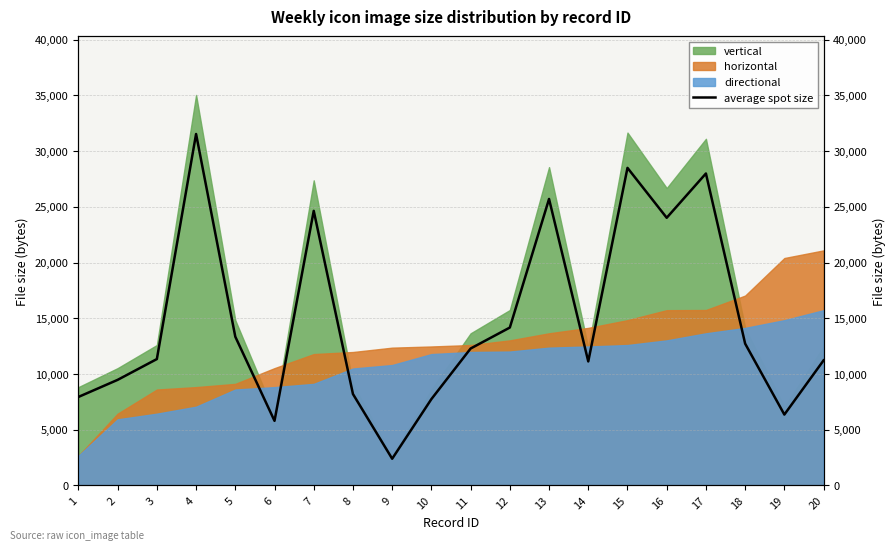

The chart shows a value of 11339.1 at 3. True or false?

True